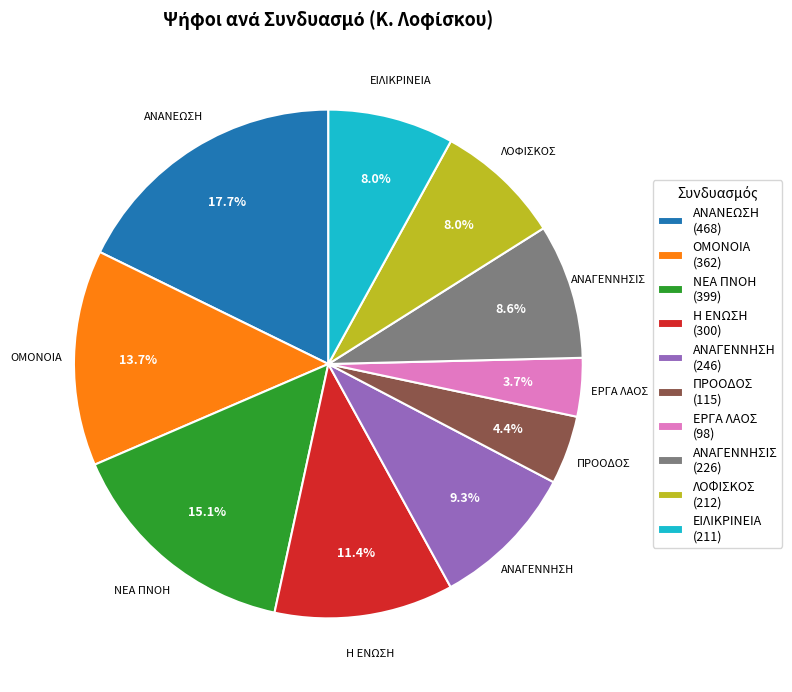

What is the largest slice in the pie chart?

ΑΝΑΝΕΩΣΗ